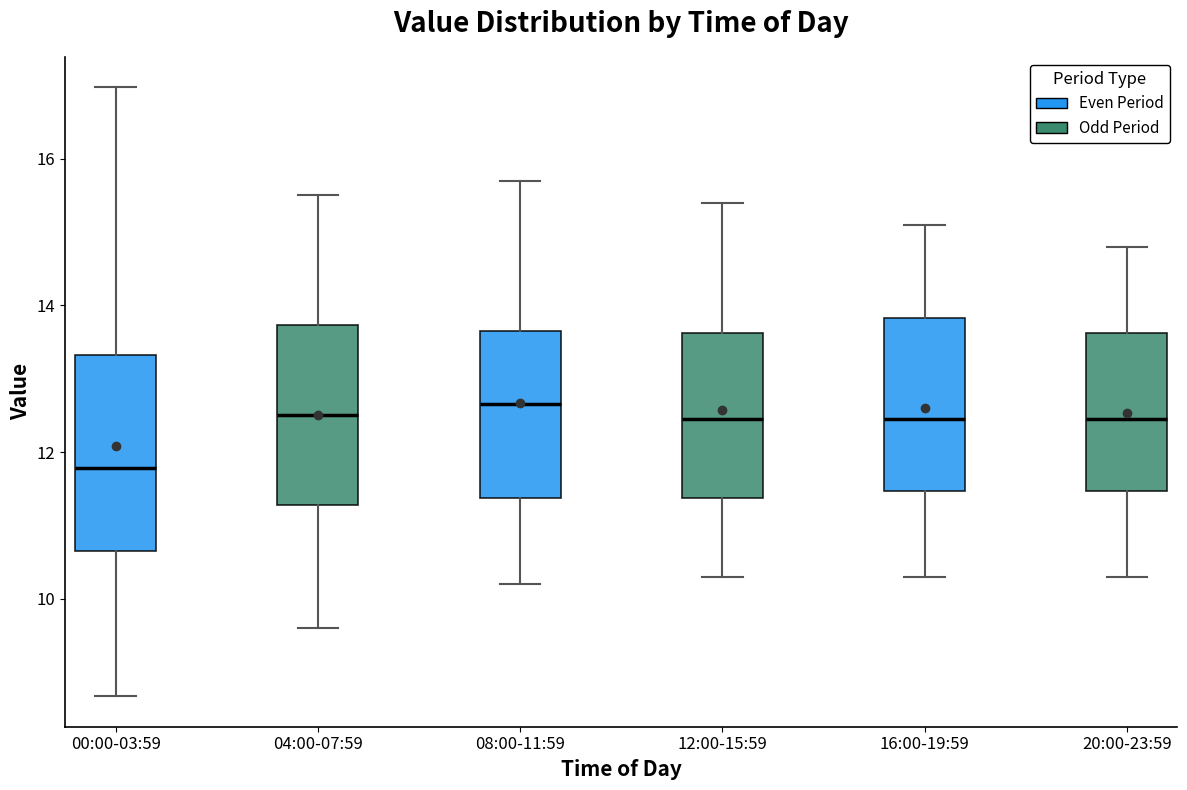

Which box is the tallest, from its lower edge to its upper edge?

00:00-03:59